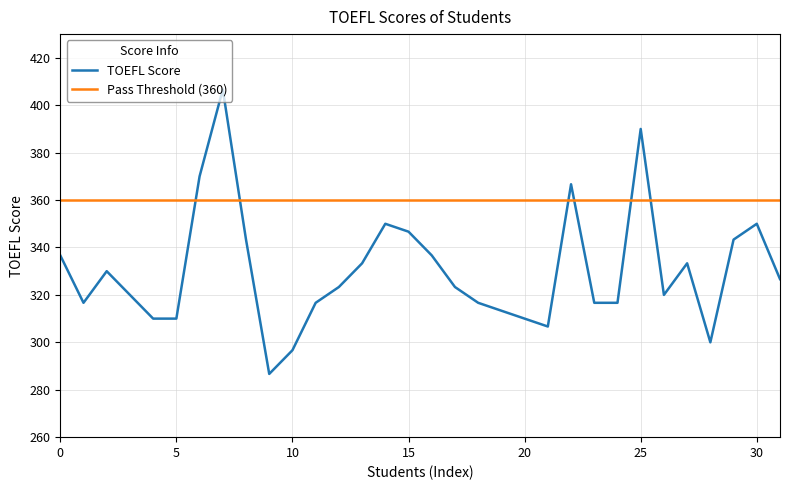

After their last crossing, which series has the higher values: Pass Threshold (360) or TOEFL Score?

Pass Threshold (360)